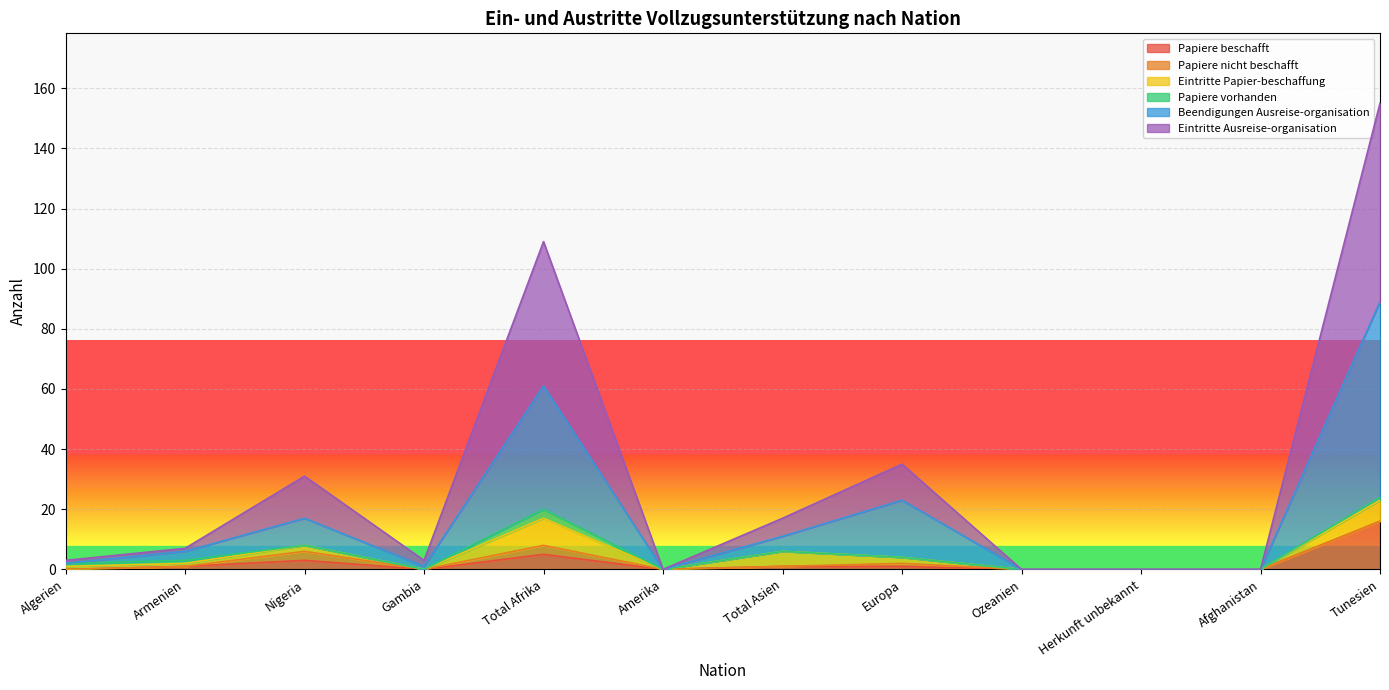

True or false: Eintritte Ausreise-organisation and Papiere beschafft cross at least once.

False